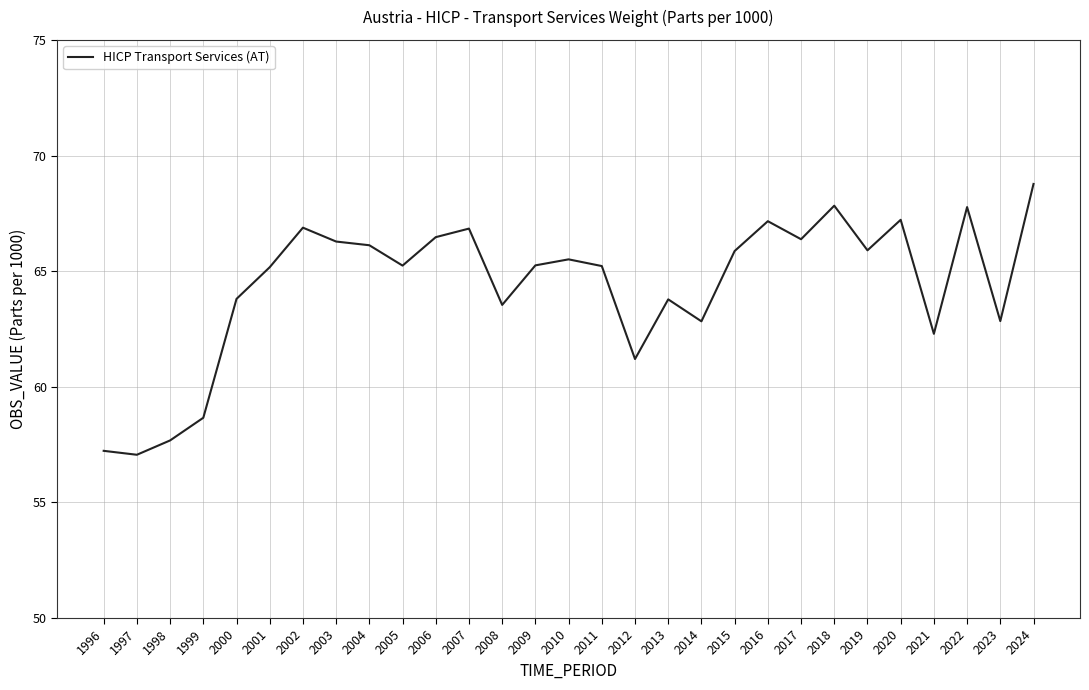

What is the difference between the values at 2010 and 1996?

8.3